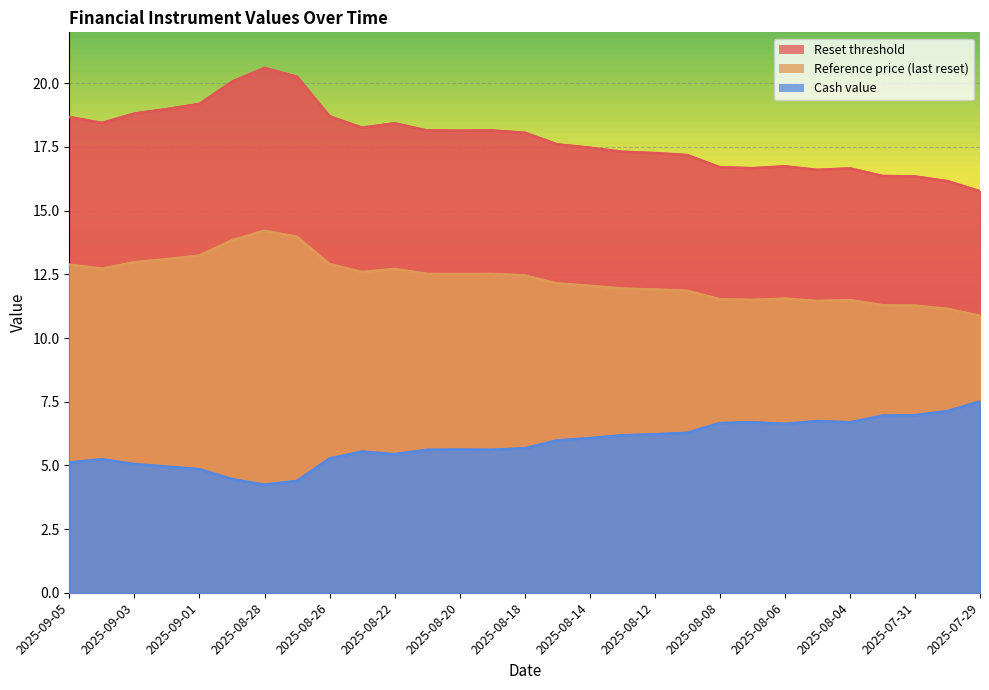

True or false: Cash value has more than 0 points higher than both neighbors.

True